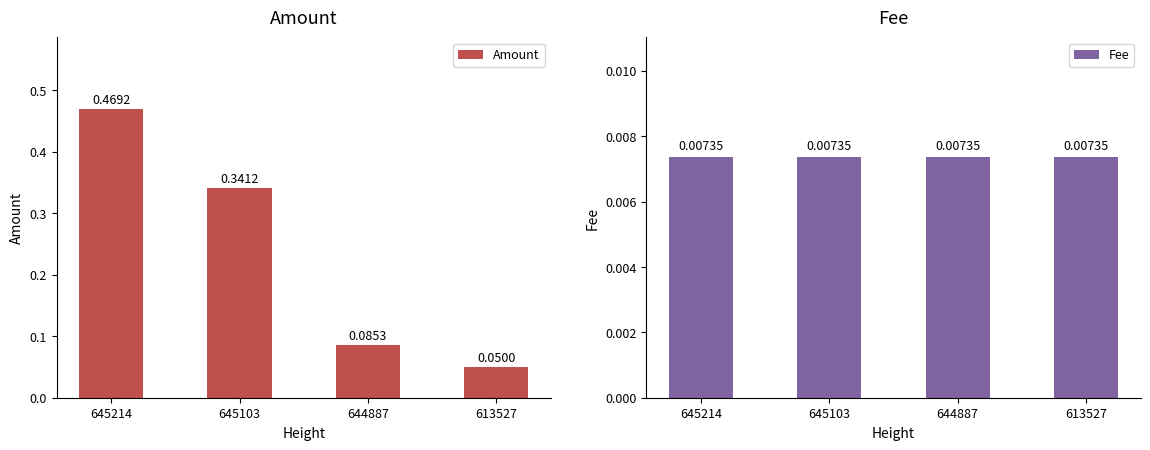

Rank the series by their maximum value, from lowest to highest.

Fee, Amount